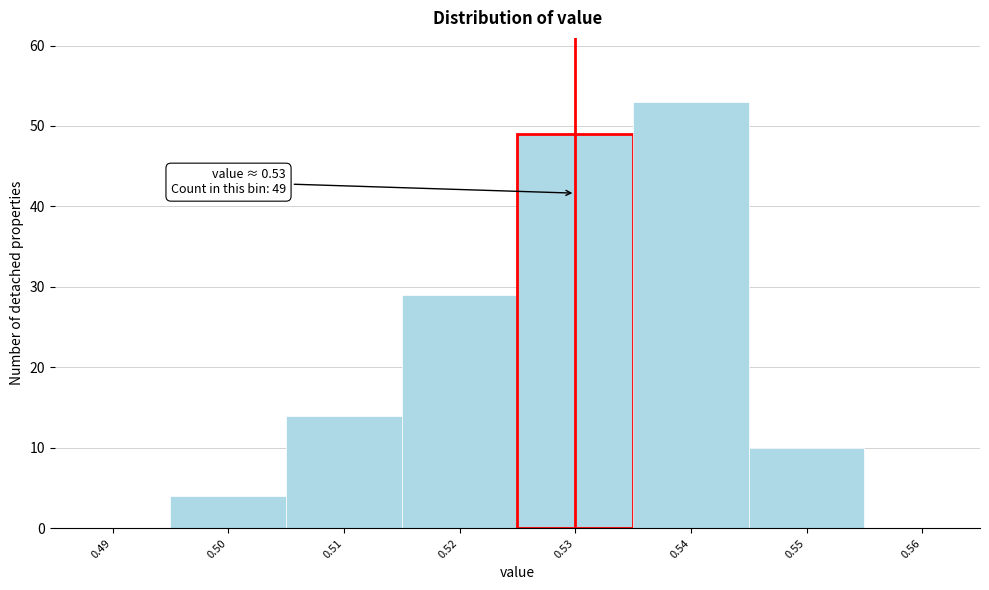

Over which range of the x-axis is the bar tallest?

0.535 to 0.545